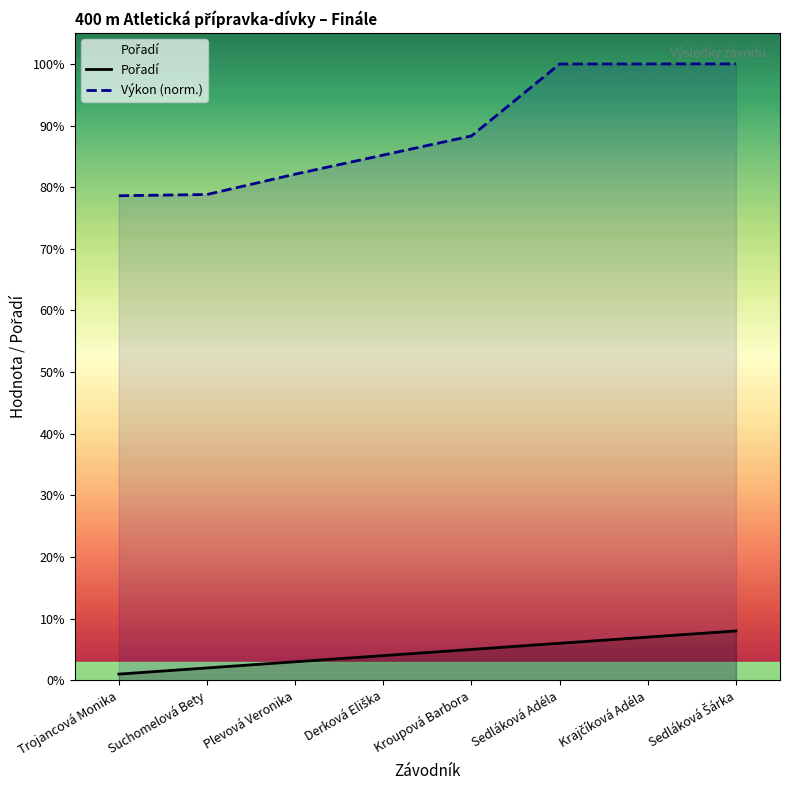

What is the approximate value of Pořadí at Krajčíková Adéla?

7.0